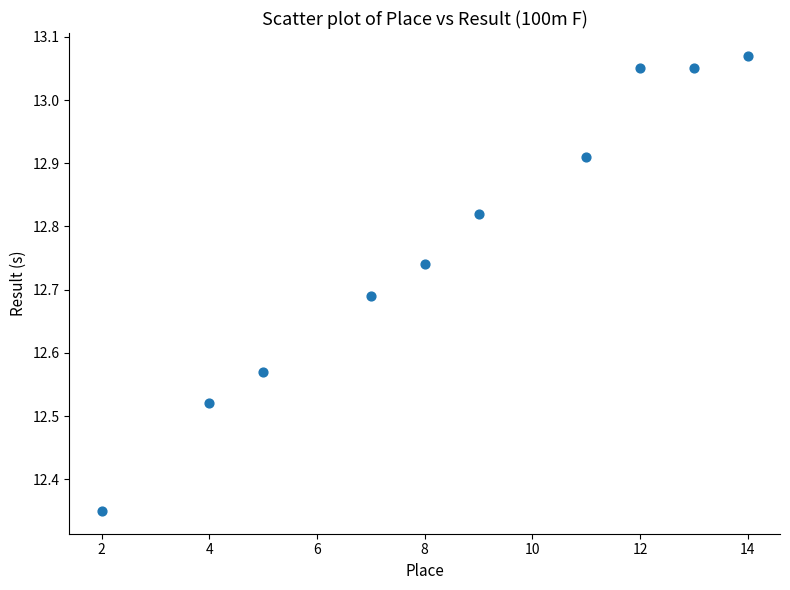

What is the average X value?

8.5